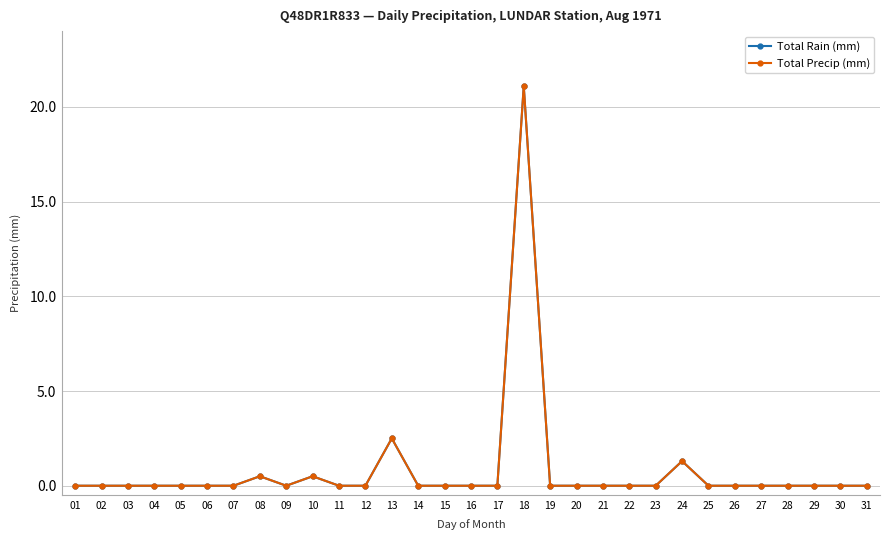

Does the chart have visible grid lines?

Yes